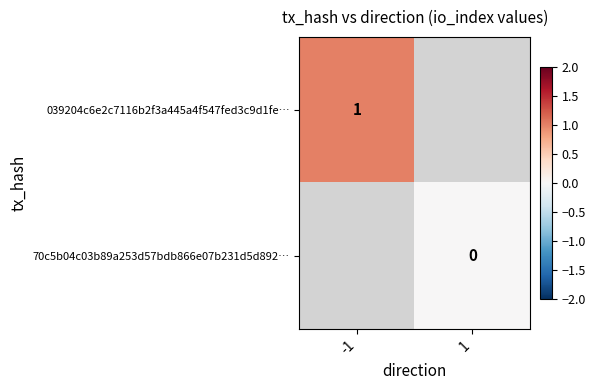

Which has a higher value, 1 or -1?

-1